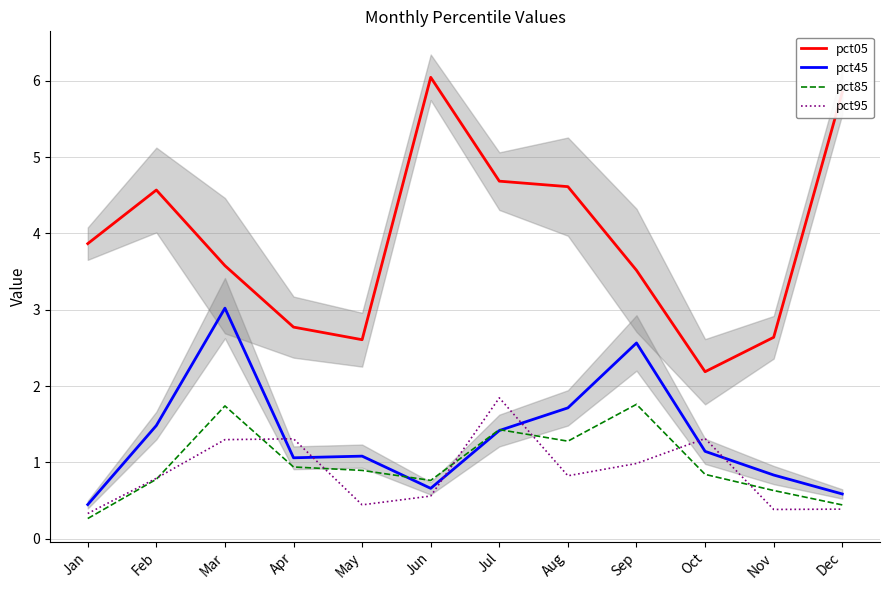

What is the value of the pct45 point at the 11th from the left?

0.8